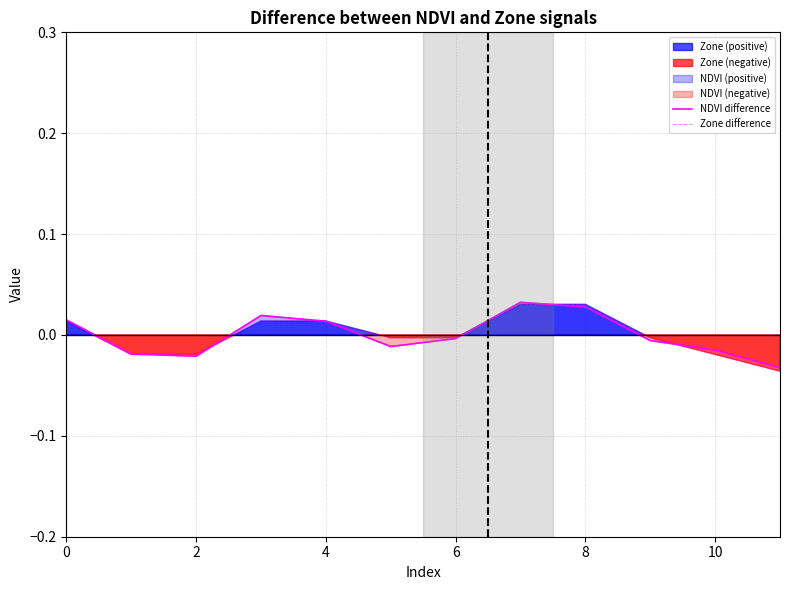

True or false: Zone difference has more than 0 interior local peaks.

False